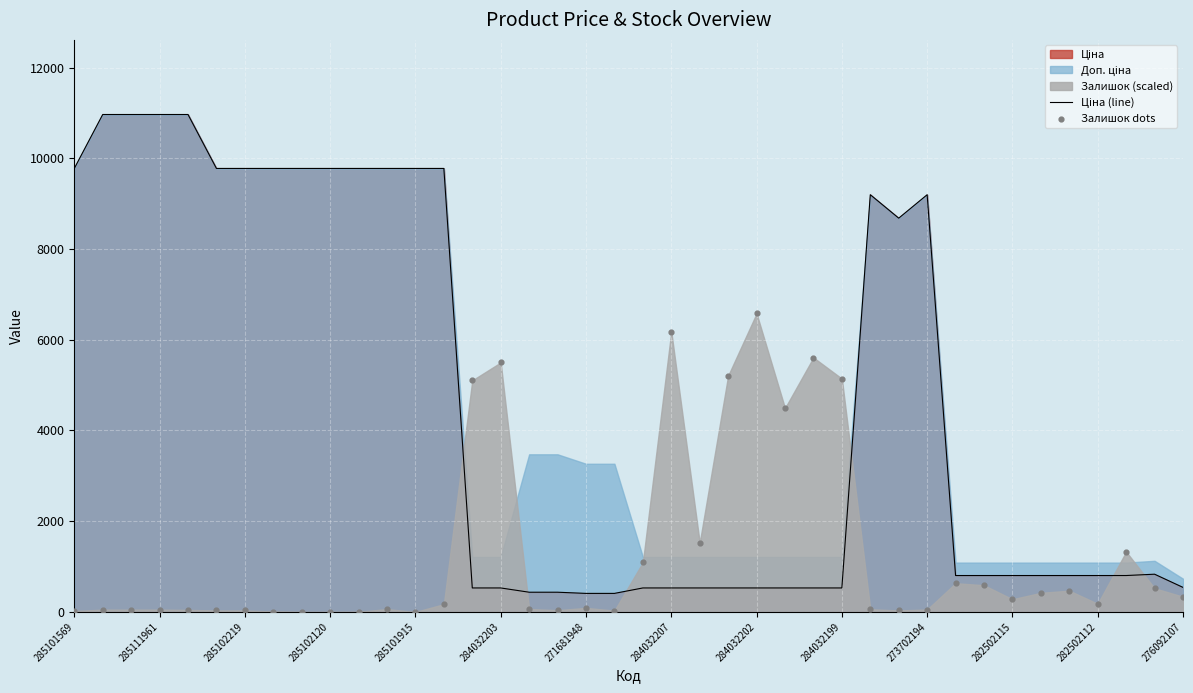

Which series reaches the minimum Y coordinate?

Залишок dots